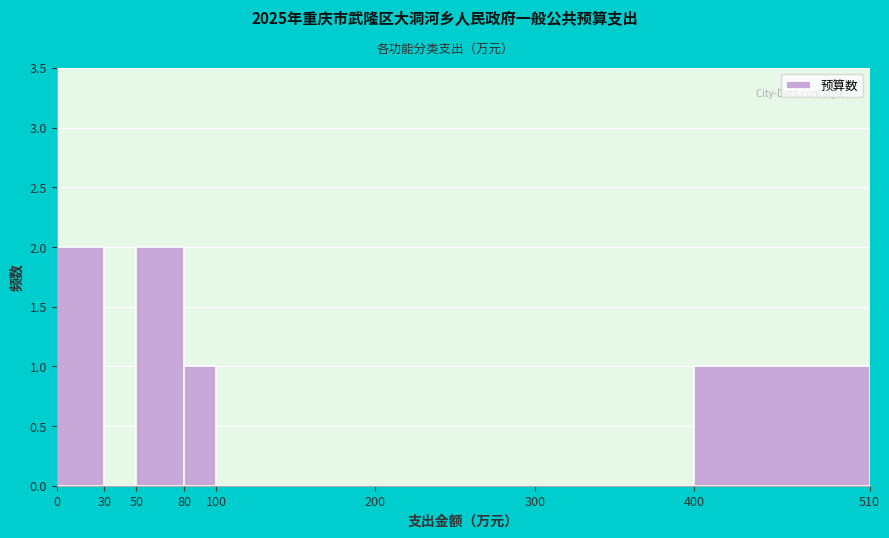

Reading left to right, list every bar in this chart as the range it spans on the x-axis followed by its height. The values are not printed on the chart, so give them approximately, as read against the axis.

0 to 30: 2
30 to 50: 0
50 to 80: 2
80 to 100: 1
100 to 200: 0
200 to 300: 0
300 to 400: 0
400 to 510: 1